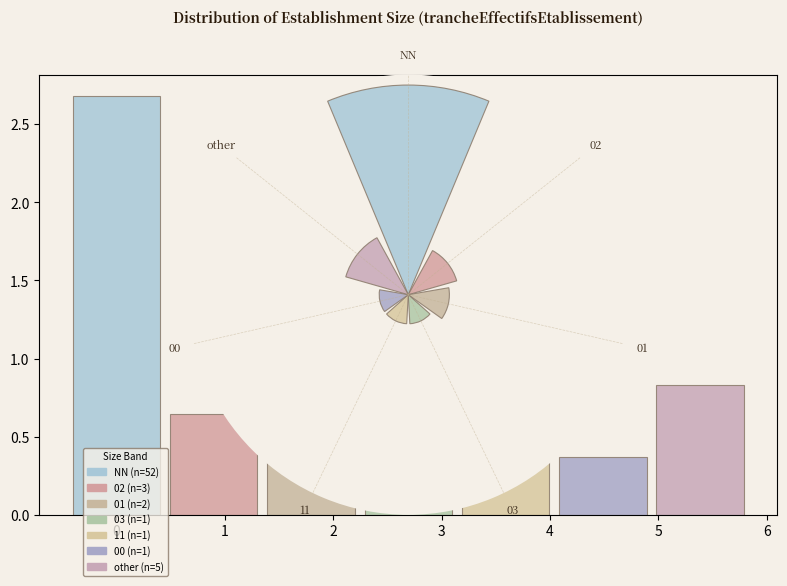

Which category has the biggest portion of the pie?

NN